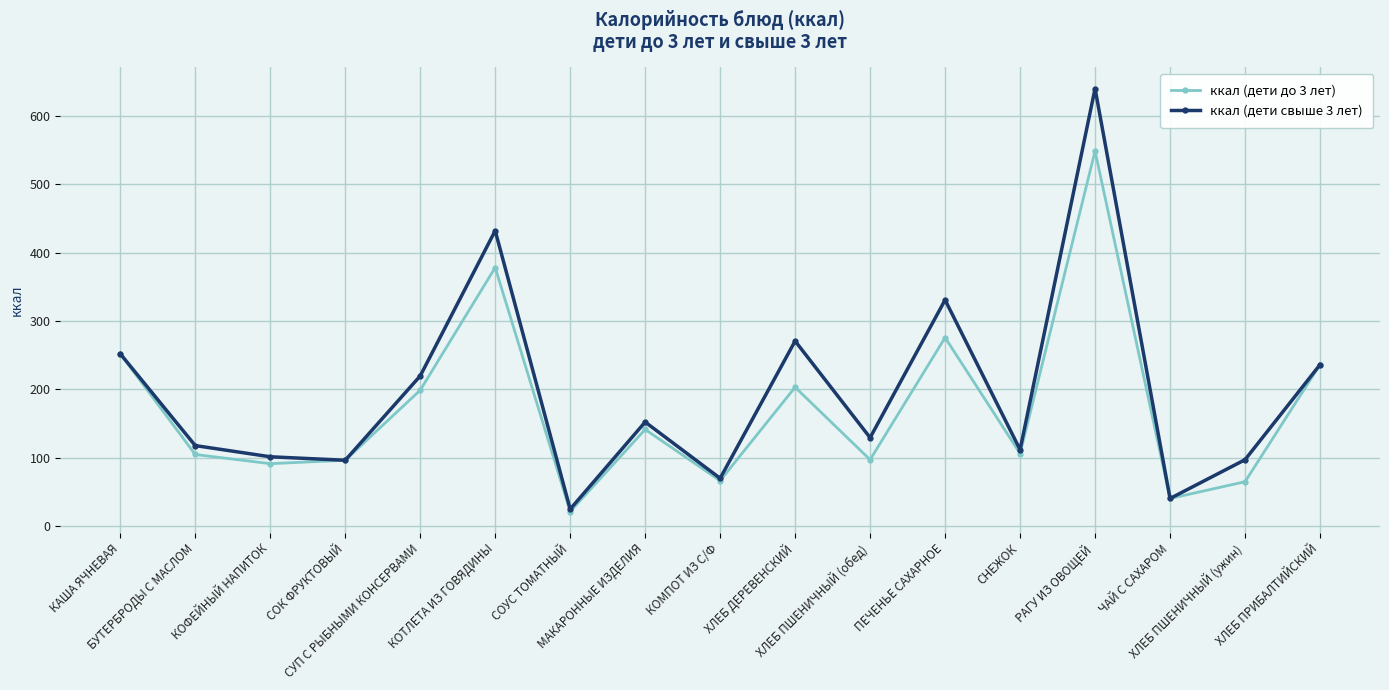

What position from the left is КОТЛЕТА ИЗ ГОВЯДИНЫ?

6